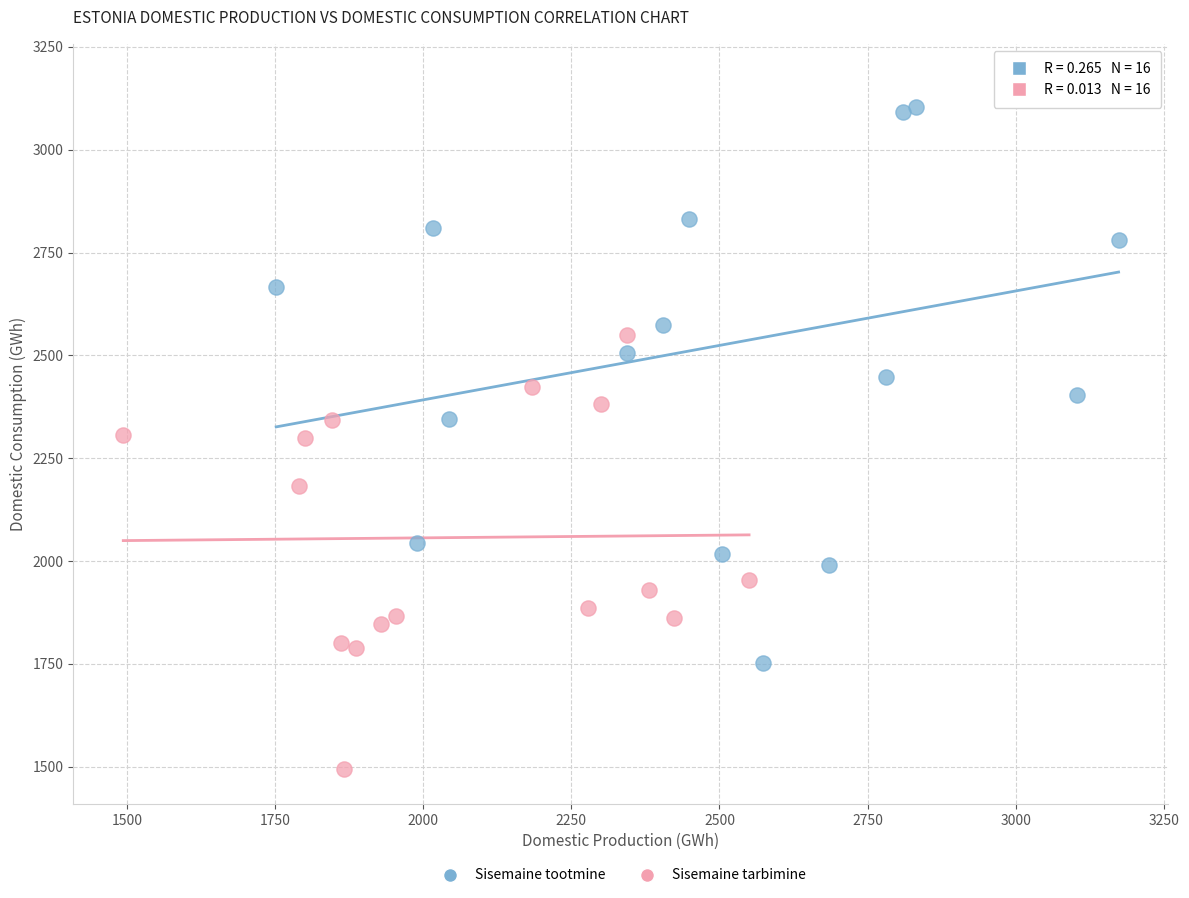

What are all the series names shown in the legend?

Sisemaine tootmine, Sisemaine tarbimine